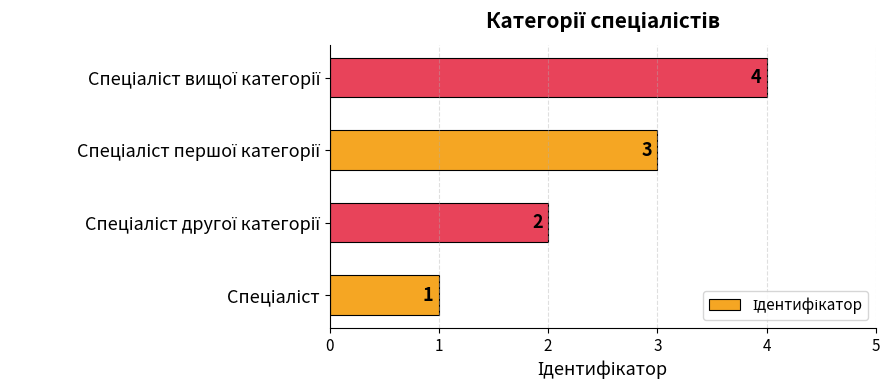

Count the values in the range 2 to 4.

3